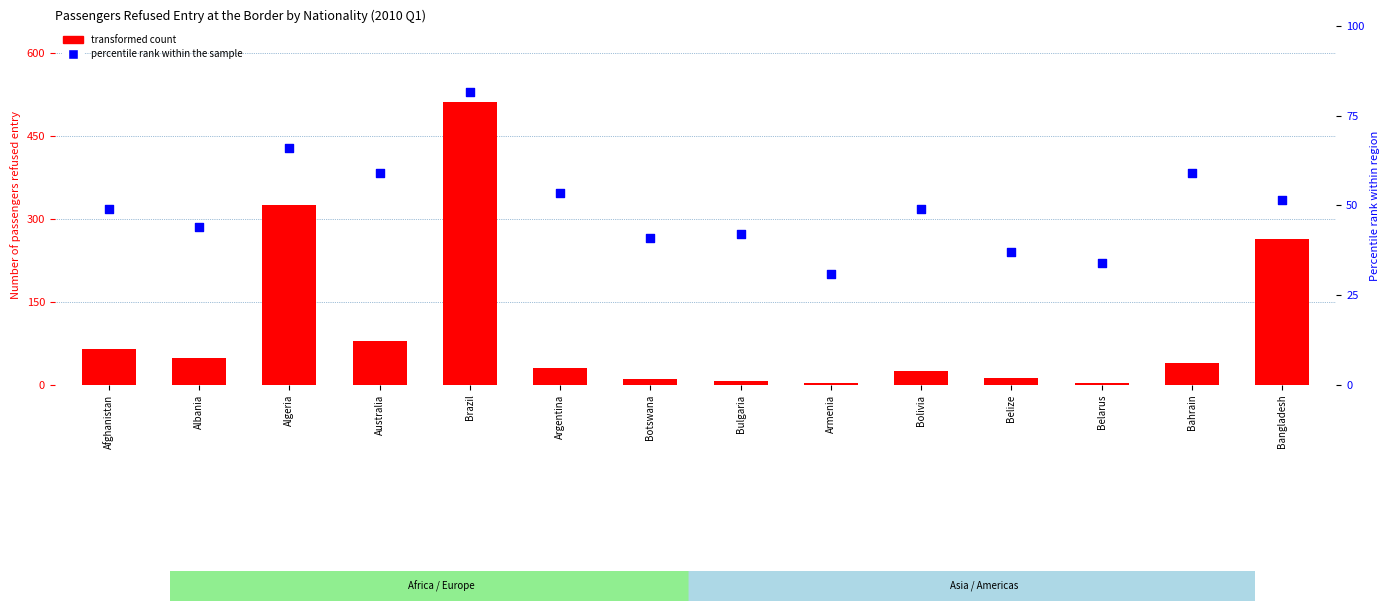

What is the total value across all series at Brazil?

594.5